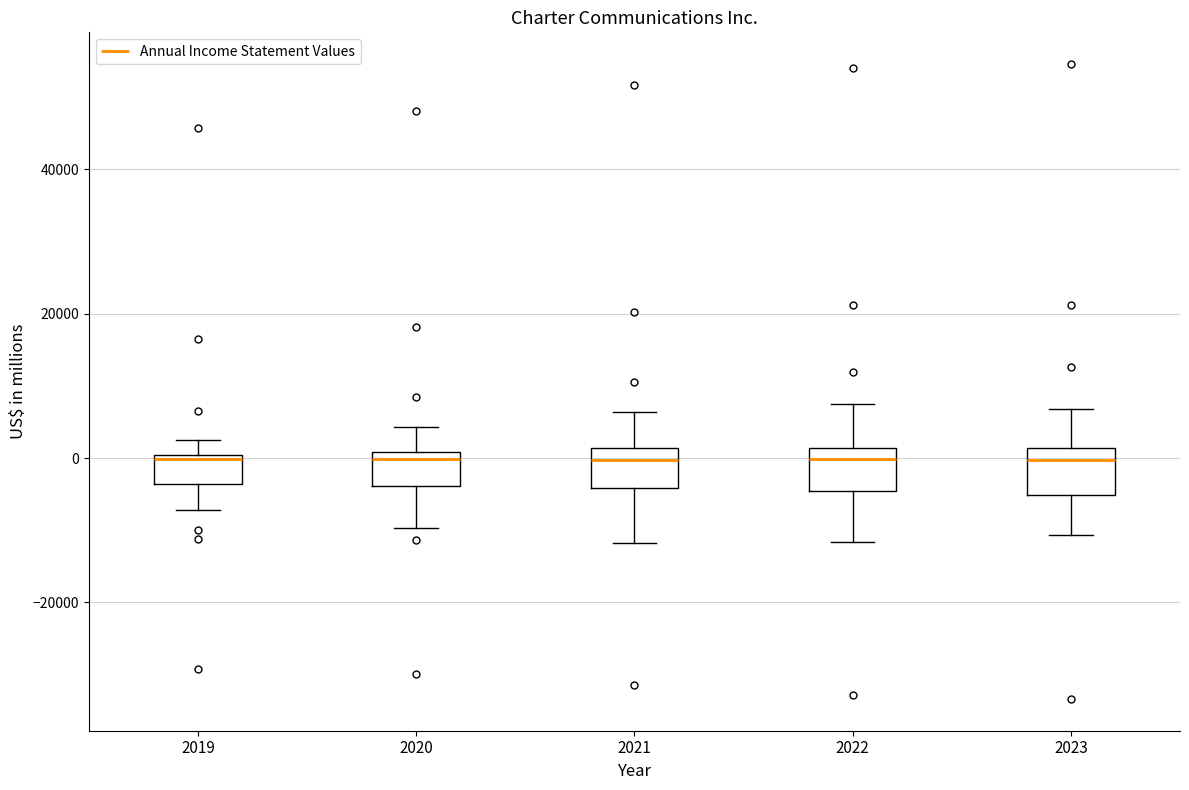

Reading left to right, transcribe this box plot: for each box, give where its median line is, the range the box spans, and where its two whiskers end, as read against the y-axis. The values are not printed on the chart, so give them approximately, as read against the axis.

2019: median 0, box -4000 to 0, whiskers -8000 to 2000
2020: median 0 (just below the box's upper edge), box -4000 to 0, whiskers -10000 to 4000
2021: median 0, box -4000 to 2000, whiskers -12000 to 6000
2022: median 0, box -4000 to 2000, whiskers -12000 to 8000
2023: median 0, box -6000 to 2000, whiskers -10000 to 6000